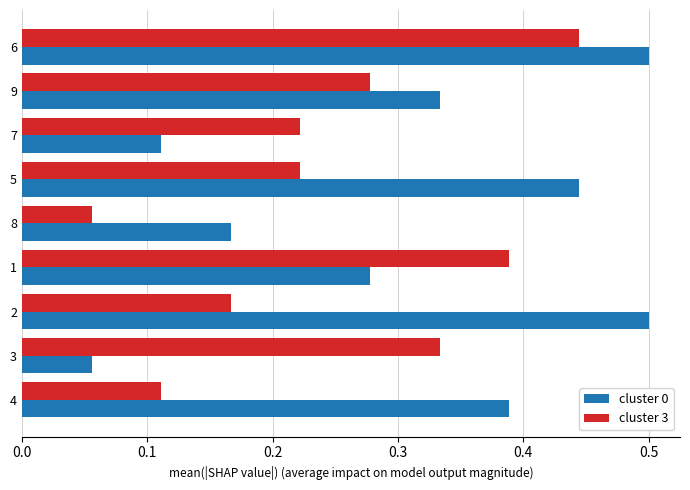

At which category is the sum across all series the highest?

6